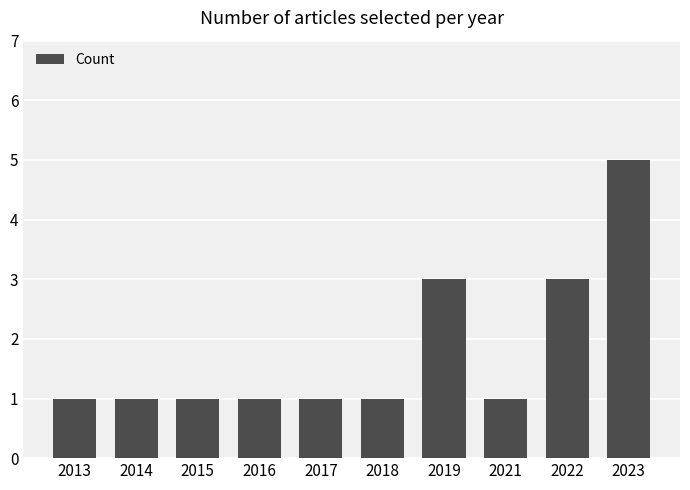

Count the number of categories in the chart.

10